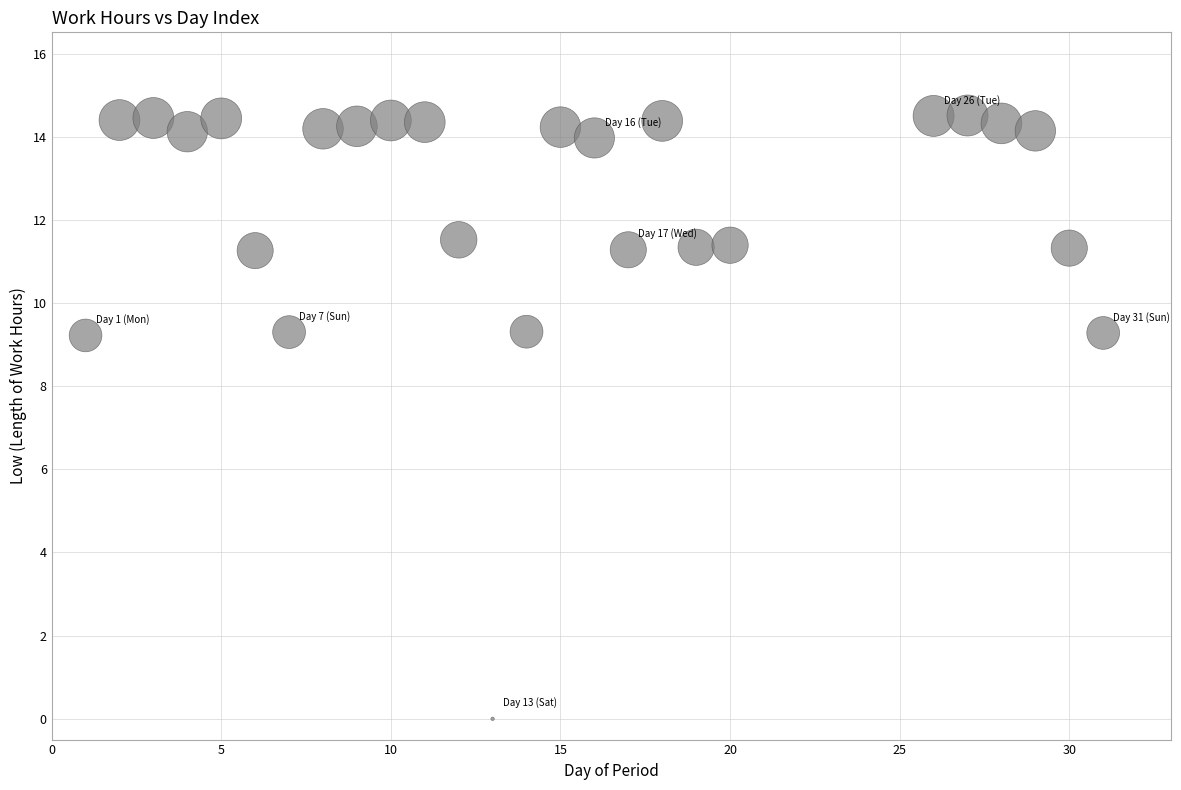

What is the range of Y values (max minus min)?

14.5